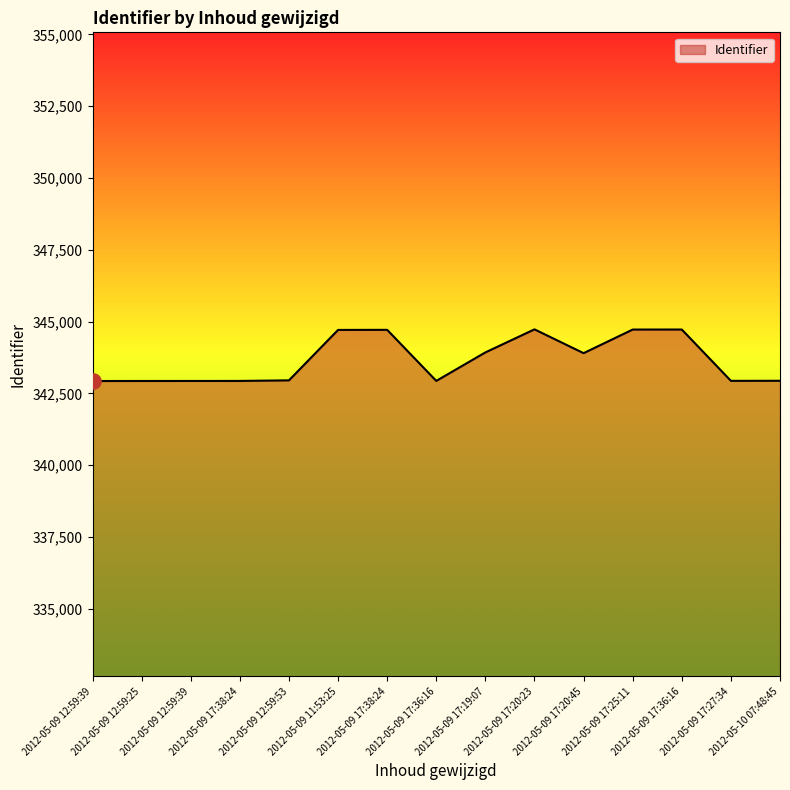

Which has a higher value, 2012-05-09 17:36:16 or 2012-05-09 11:53:25?

2012-05-09 11:53:25